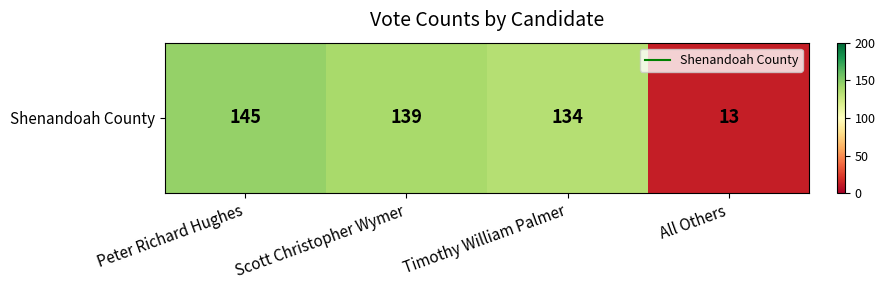

What is the minimum value shown in the chart?

13